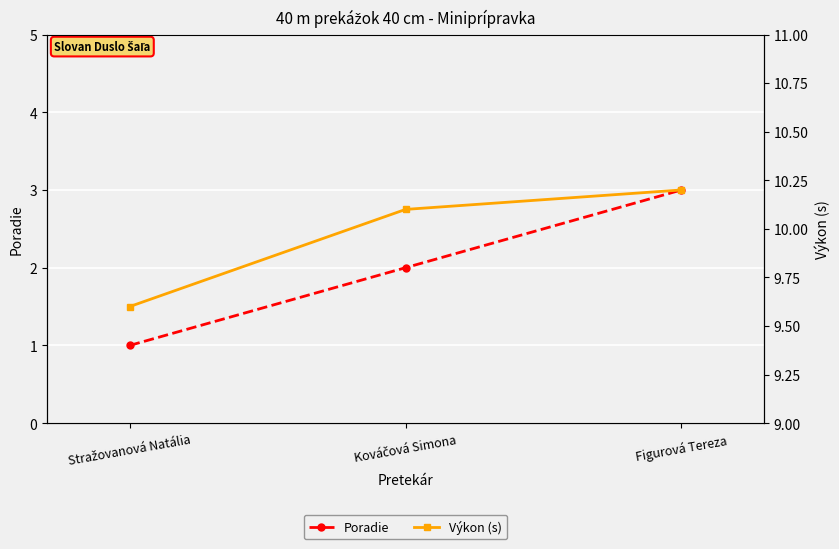

What is the total value across all series at Stražovanová Natália?

10.6